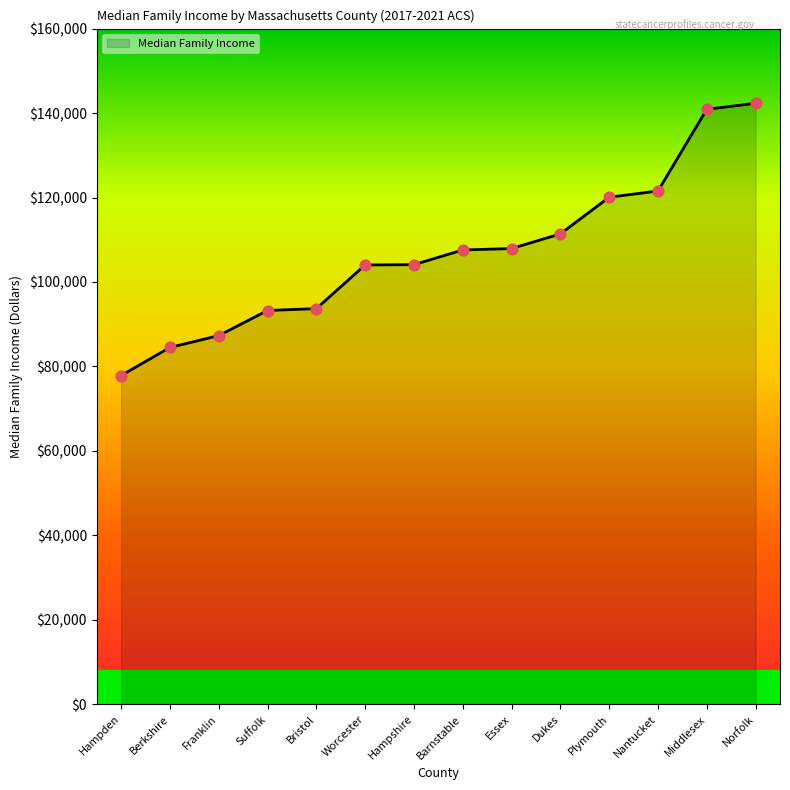

Which has a higher value, Bristol or Nantucket?

Nantucket